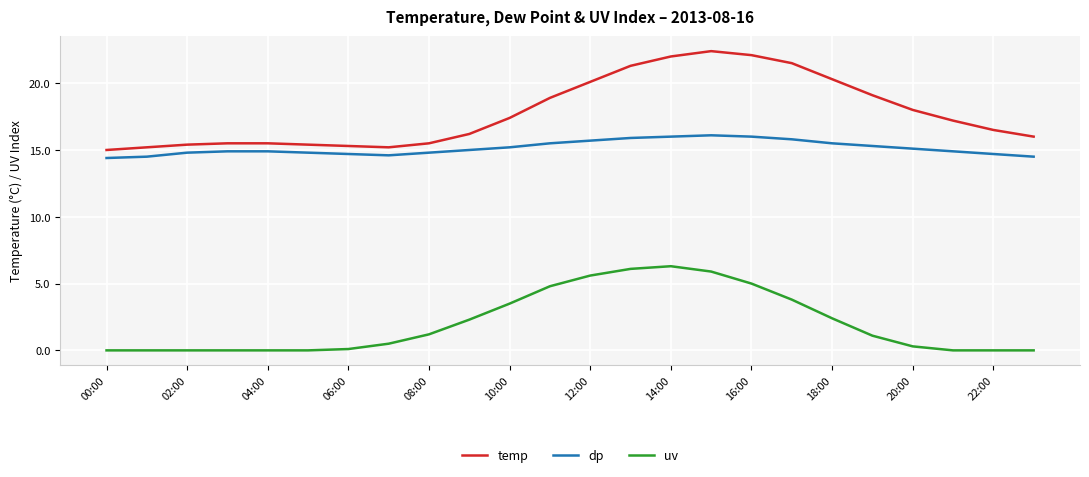

Which series has the largest total across all categories?

temp